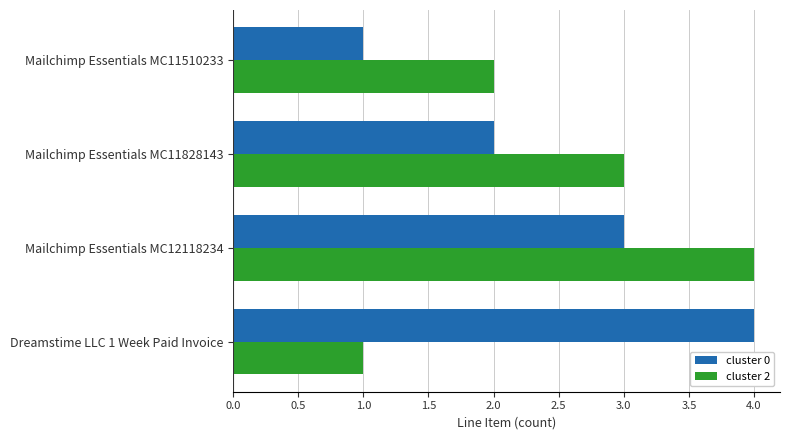

What is the sum of the cluster 0 values at Mailchimp Essentials MC11828143 and Mailchimp Essentials MC12118234?

5